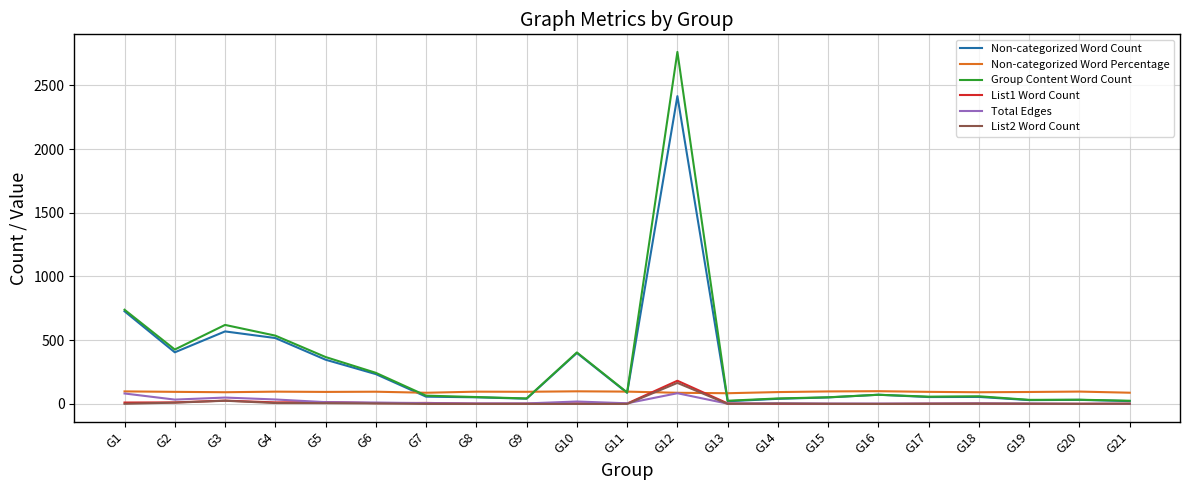

What is the greatest value displayed?

2762.0